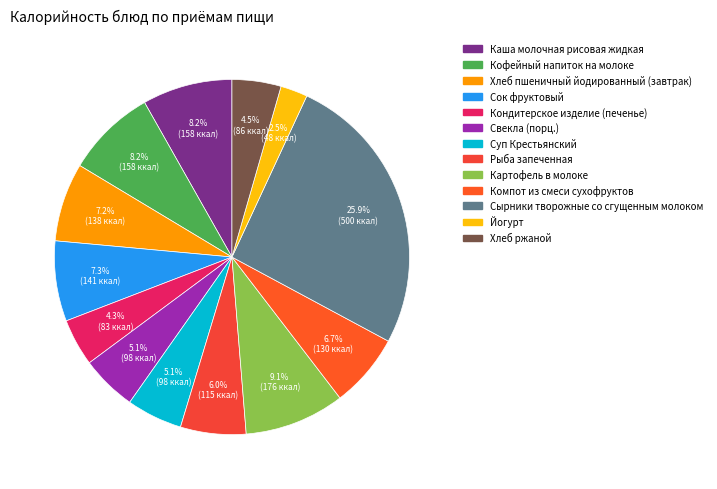

Which category has the smallest portion of the pie?

Йогурт